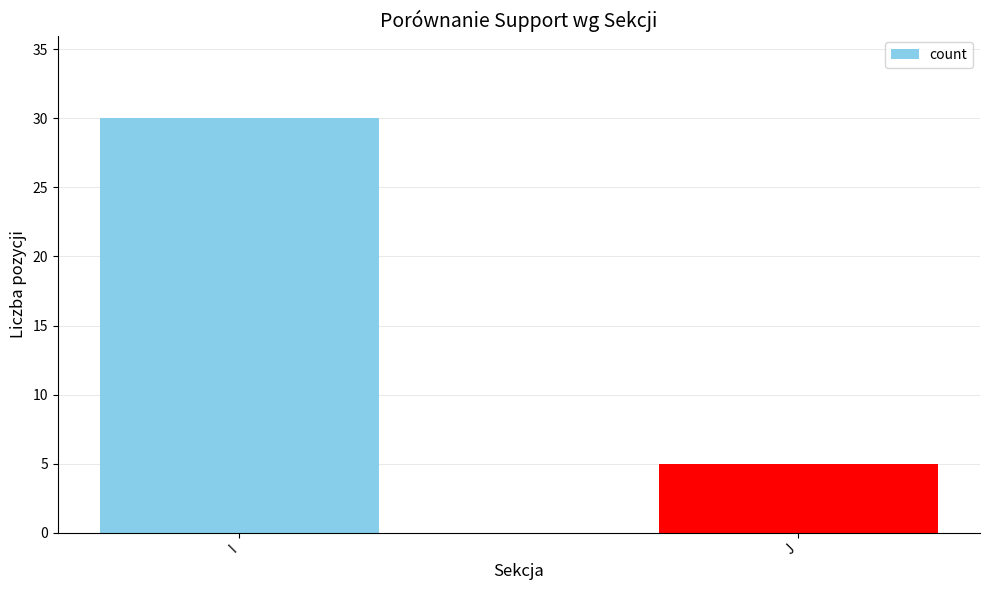

Are the bars horizontal?

No